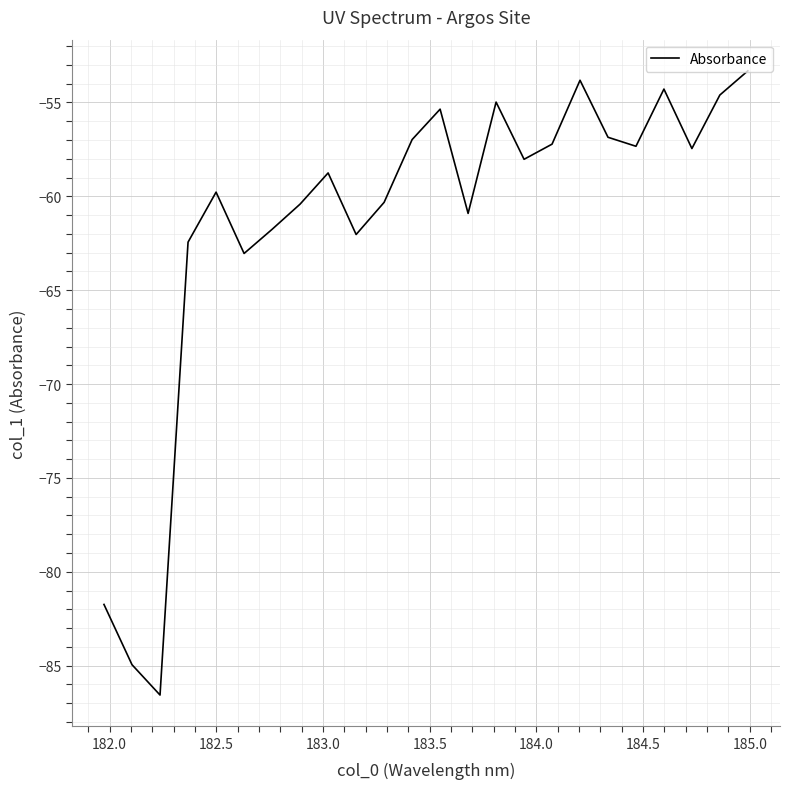

What is the smallest value displayed?

-86.6